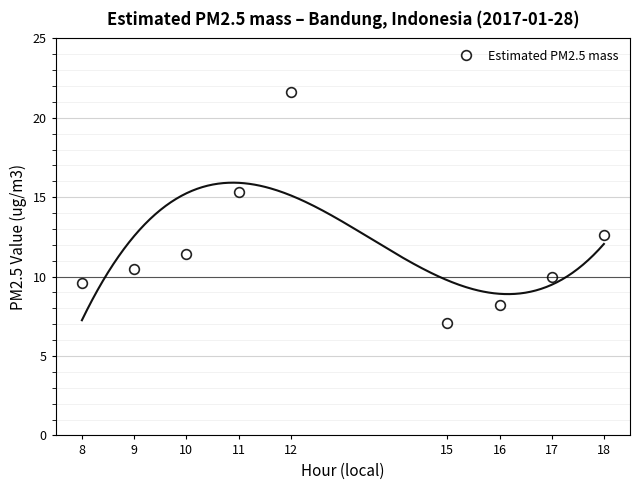

What is the sum of all values?

106.3